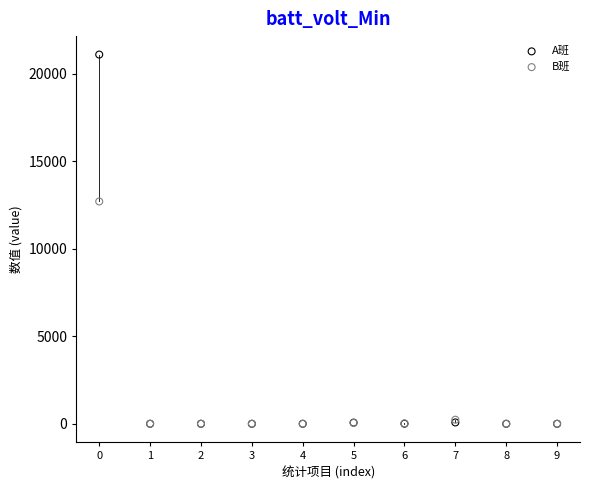

Across all series, what Y value is closest to 10548?

12703.5